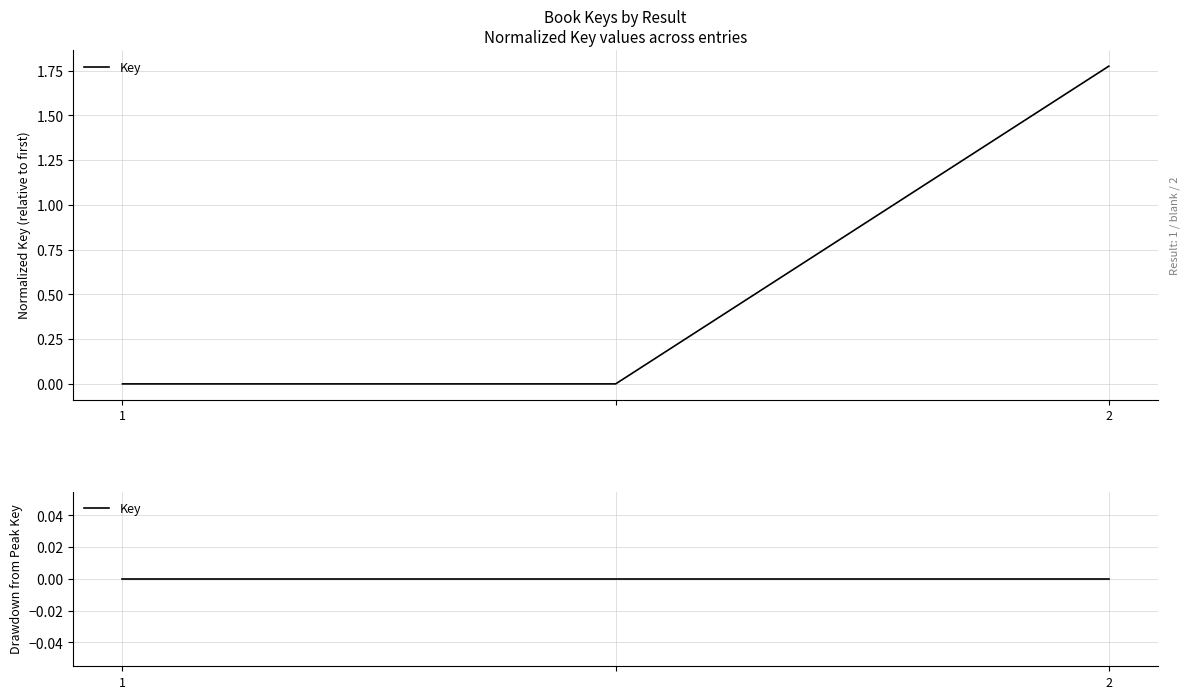

Rank the categories by value from lowest to highest.

1, , 2